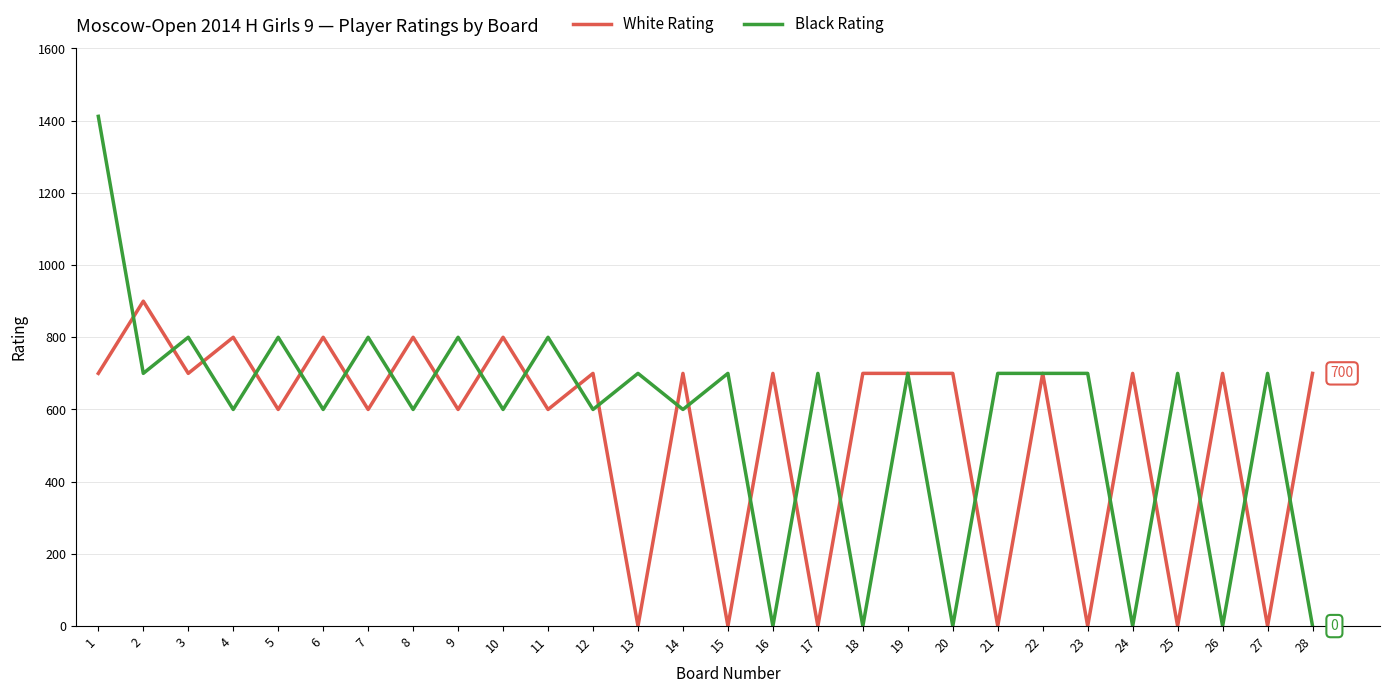

Between 14 and 24, which series saw the biggest shift?

Black Rating